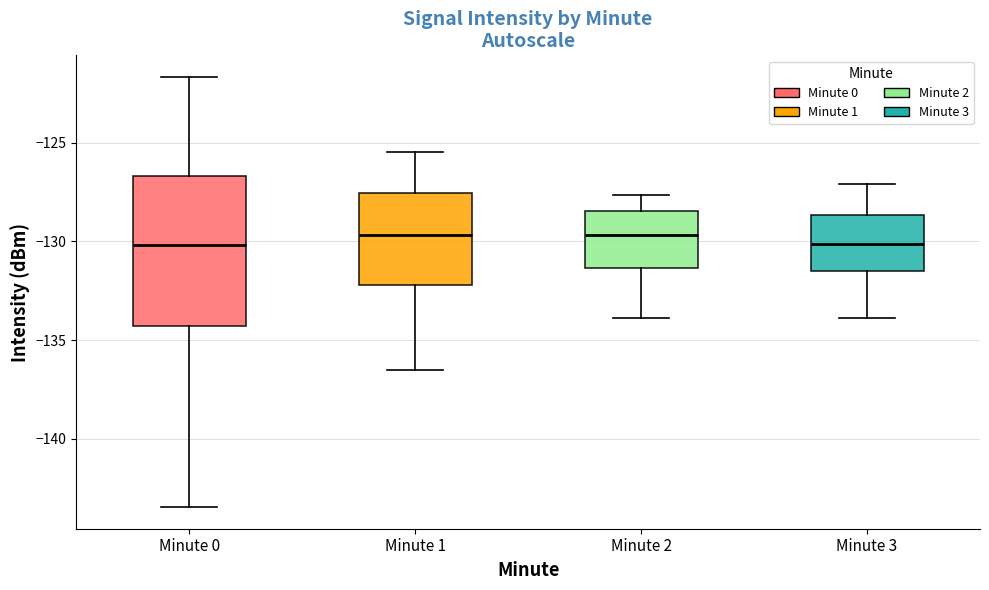

Reading left to right, read every box against the y-axis: the position of its median line, the range the box covers, and the ends of its whiskers. The values are not printed on the chart, so give them approximately, as read against the axis.

Minute 0: median -130.0, box -134.5 to -126.5, whiskers -143.5 to -121.5
Minute 1: median -129.5, box -132.0 to -127.5, whiskers -136.5 to -125.5
Minute 2: median -129.5, box -131.5 to -128.5, whiskers -134.0 to -127.5
Minute 3: median -130.0, box -131.5 to -128.5, whiskers -134.0 to -127.0